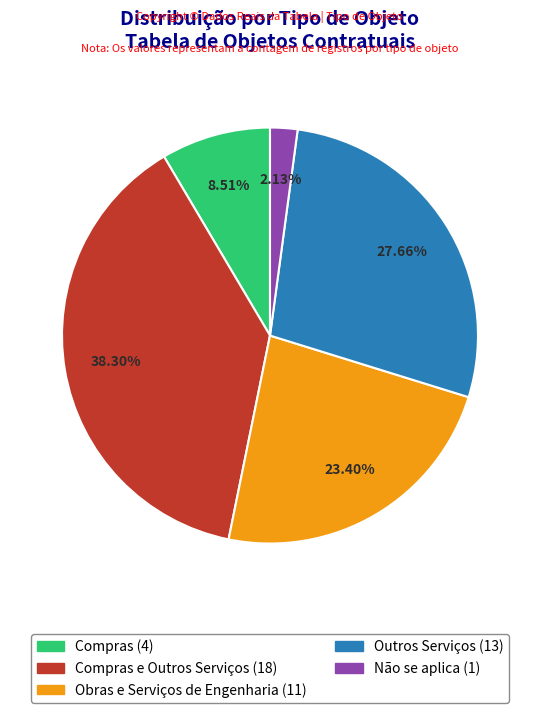

Is there a majority slice in this chart?

No